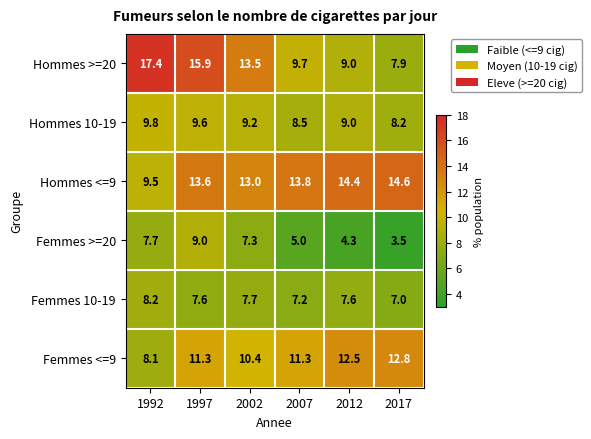

What is the total value across all series at 1992?

60.7